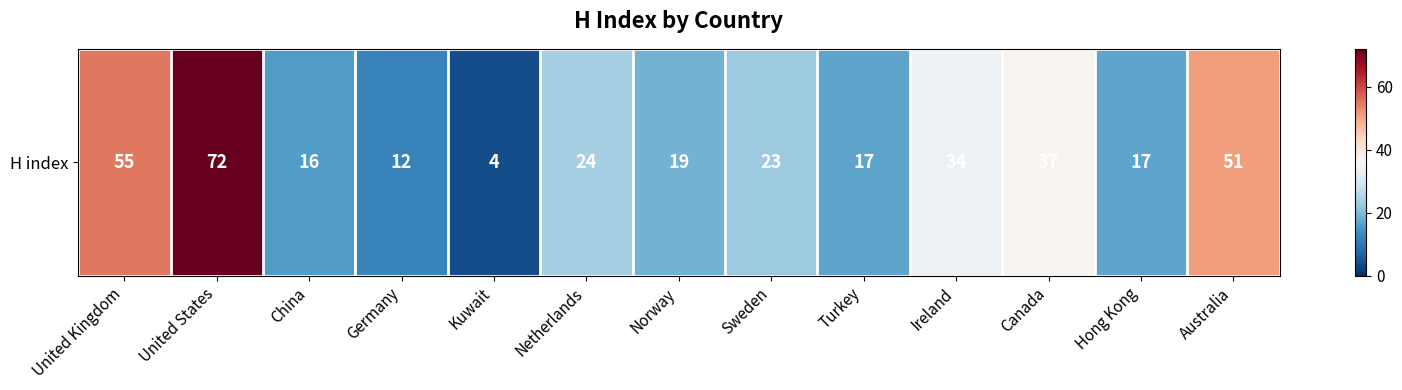

The chart shows a value of 41 at Sweden. True or false?

False